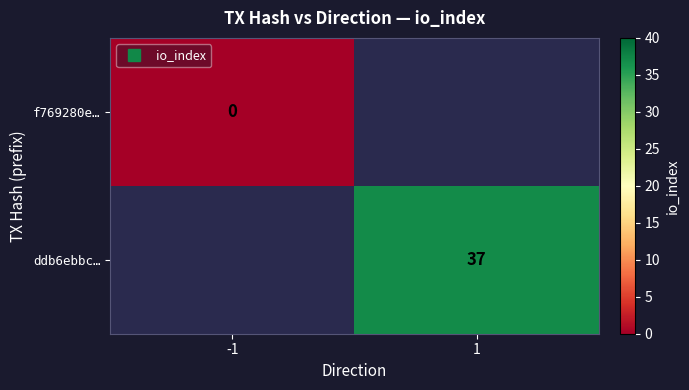

List the labels in order of f769280e… value, smallest first.

-1, 1